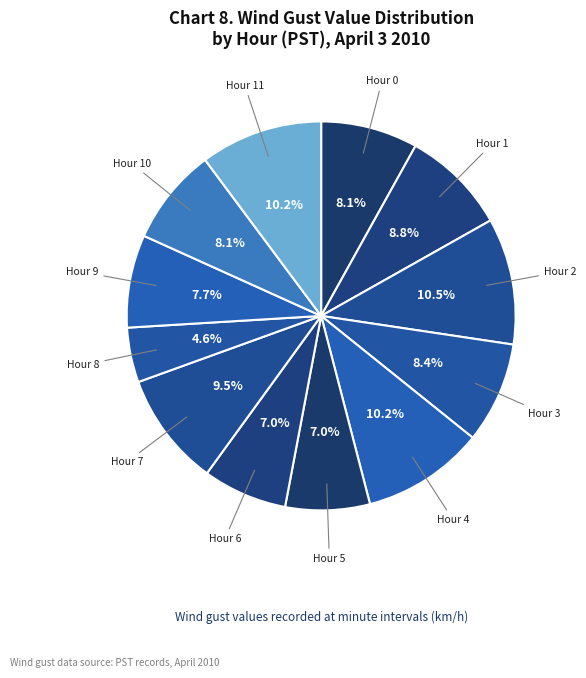

Does Hour 7 account for over 50% of the chart?

No